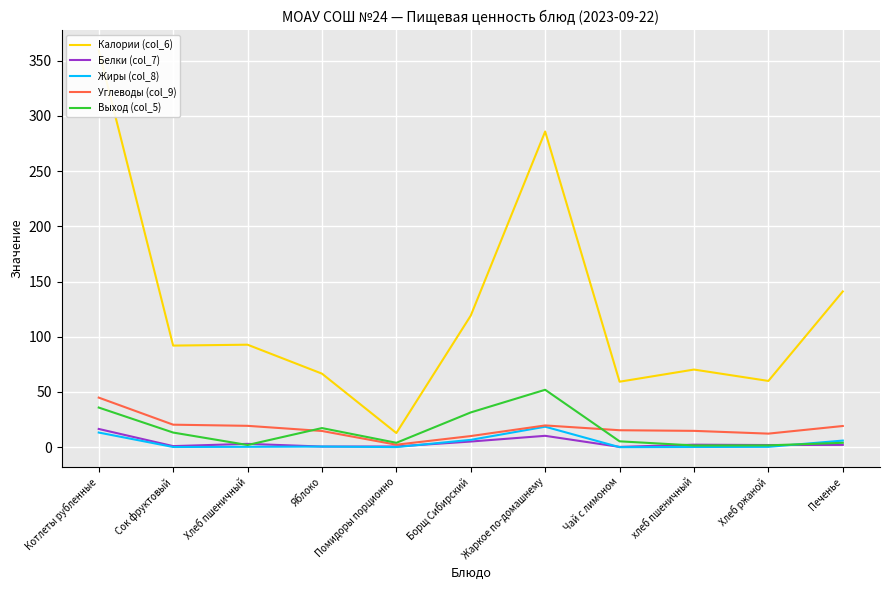

At which label does Выход (col_5) reach its minimum?

хлеб пшеничный